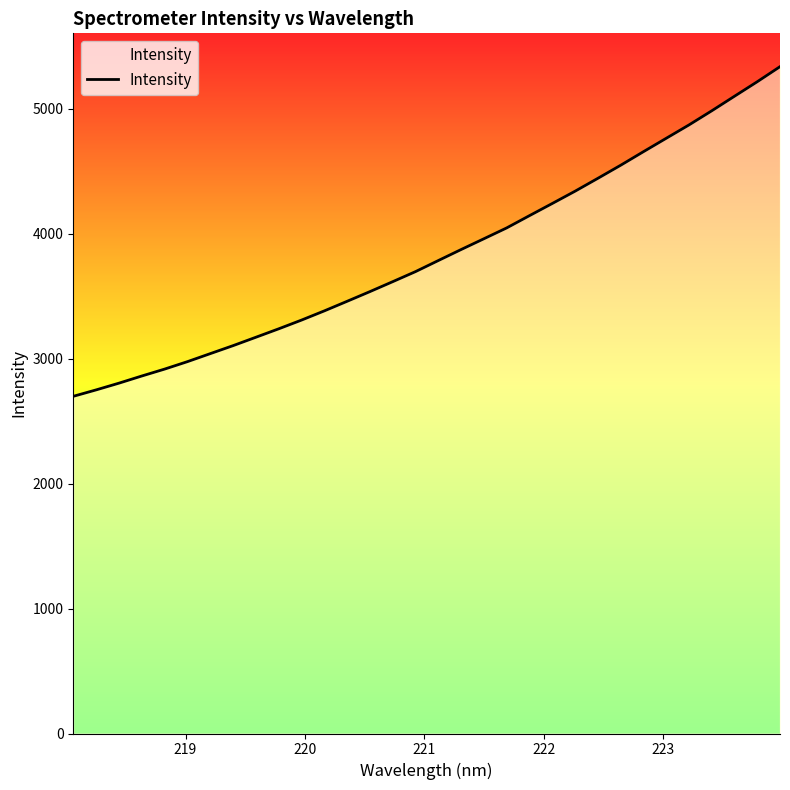

What is the difference between the maximum and minimum values?

2639.1